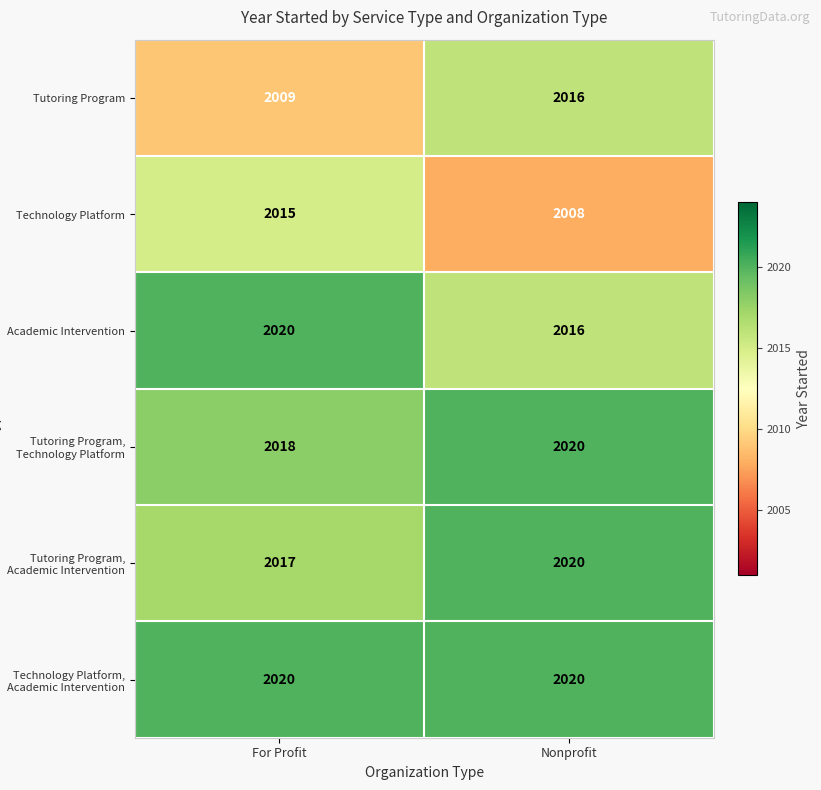

What is the sum of the Tutoring Program, Technology Platform values at For Profit and Nonprofit?

4038